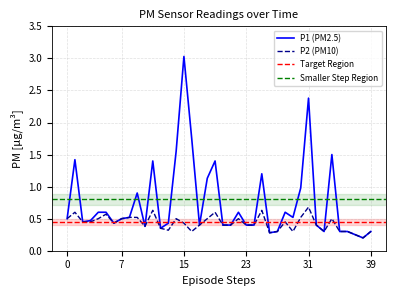

True or false: P1 has more than 2 points higher than both neighbors.

True